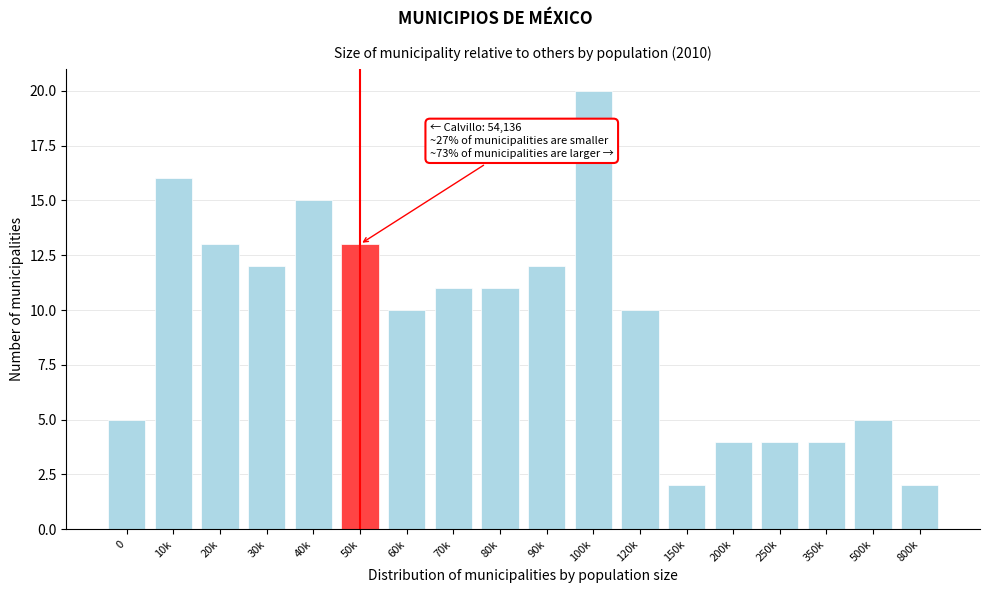

Reading right to left, extract all data points from this chart.

800k=2	500k=5	350k=4	250k=4	200k=4	150k=2	120k=10	100k=20	90k=12	80k=11	70k=11	60k=10	50k=13	40k=15	30k=12	20k=13	10k=16	0=5